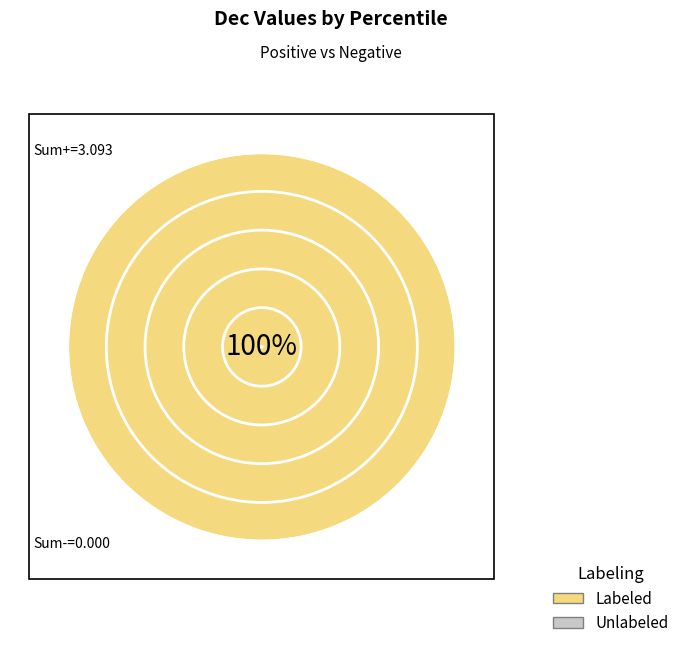

Between pct35 and pct75, which is larger?

pct35